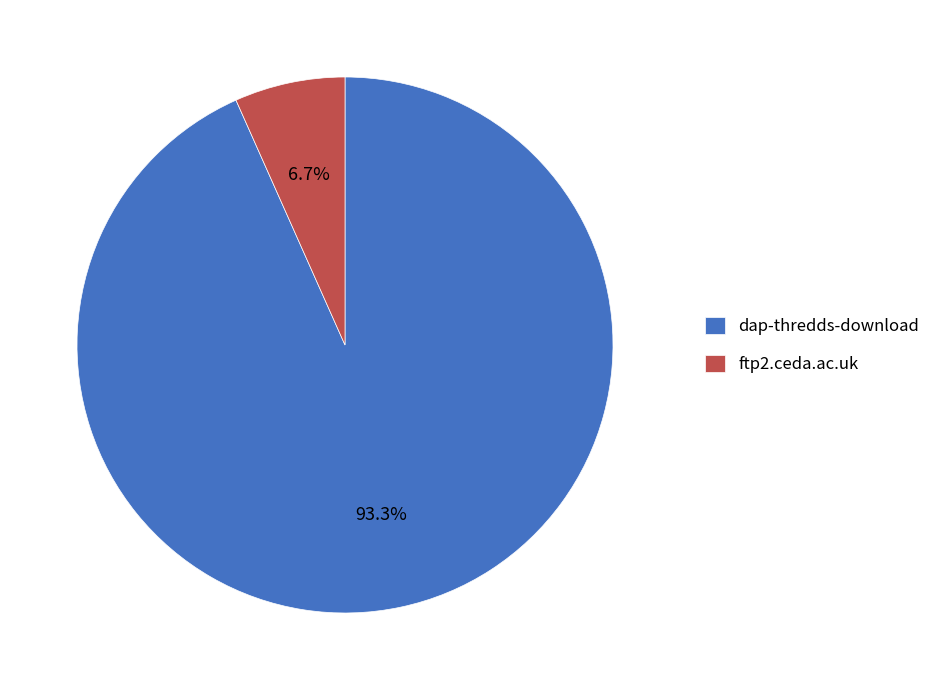

Is there any slice that represents more than half of the pie?

Yes